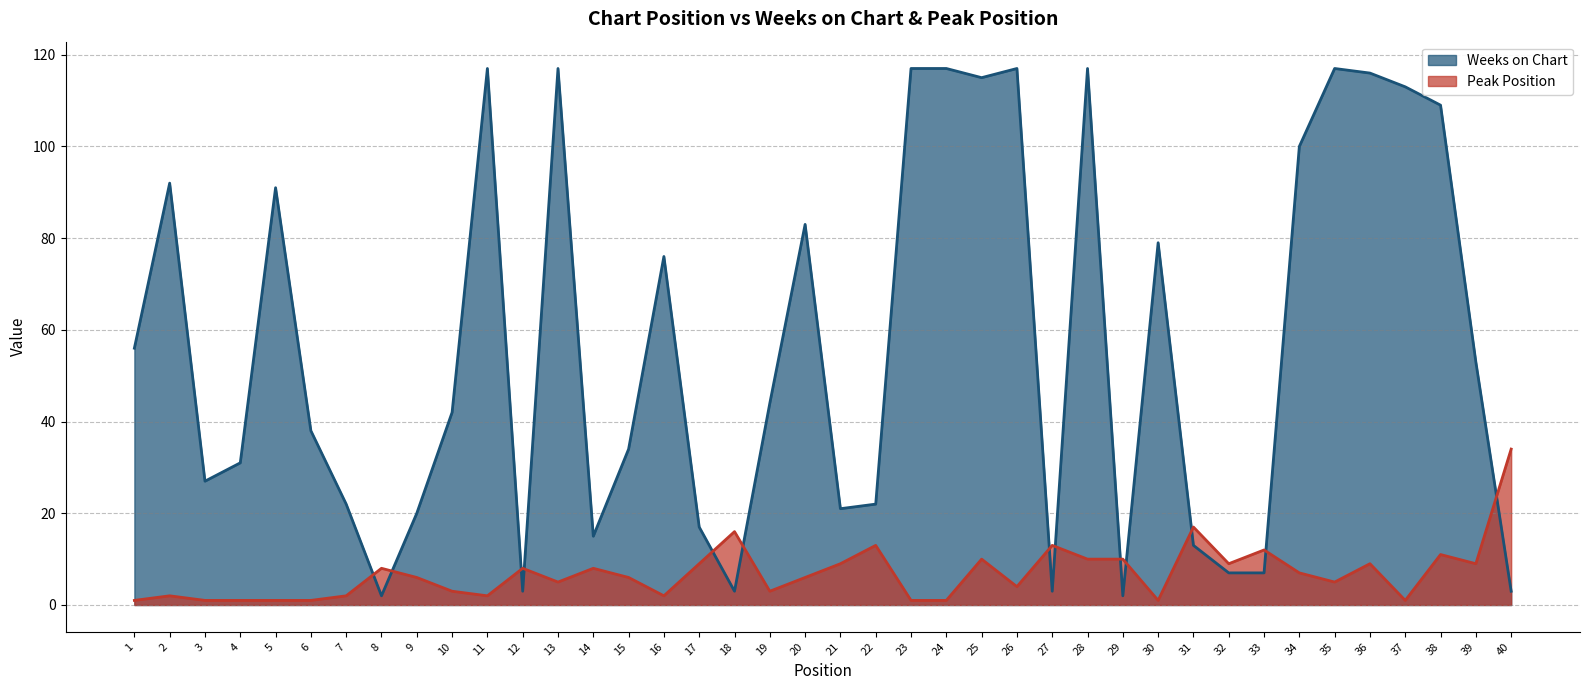

How many values in the Peak Position series exceed 6?

19